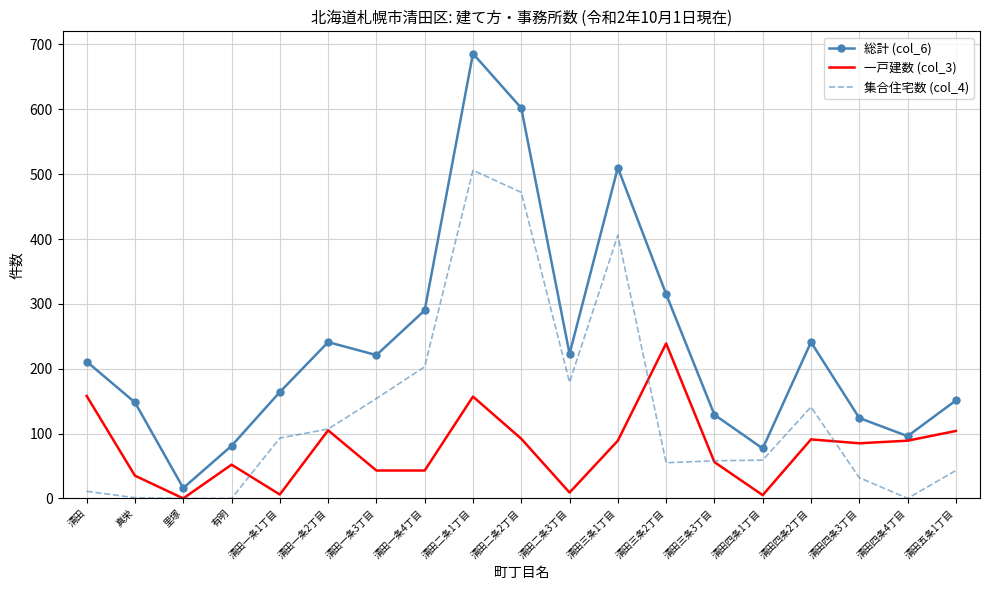

Between 有明 and 清田一条3丁目, which series saw the biggest shift?

集合住宅数 (col_4)